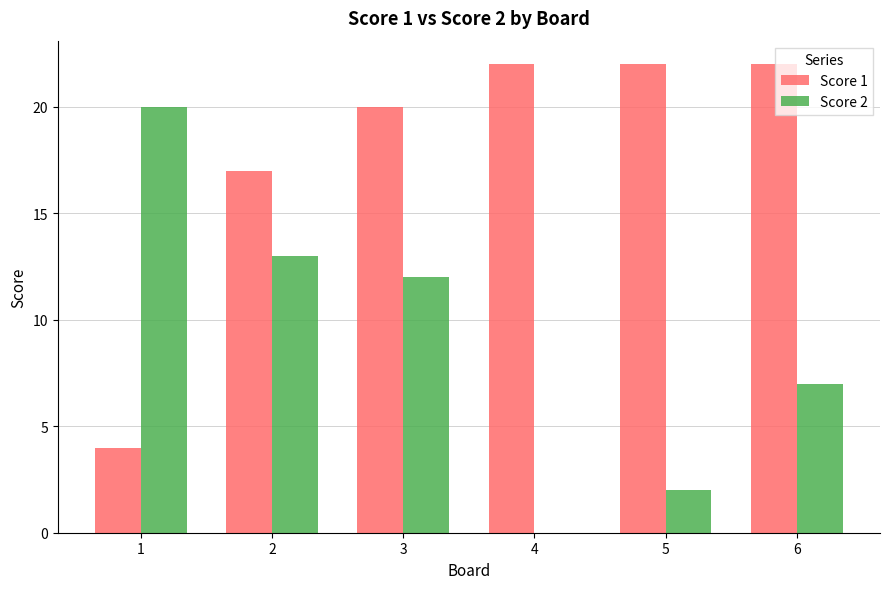

At which category is the sum across all series the highest?

3